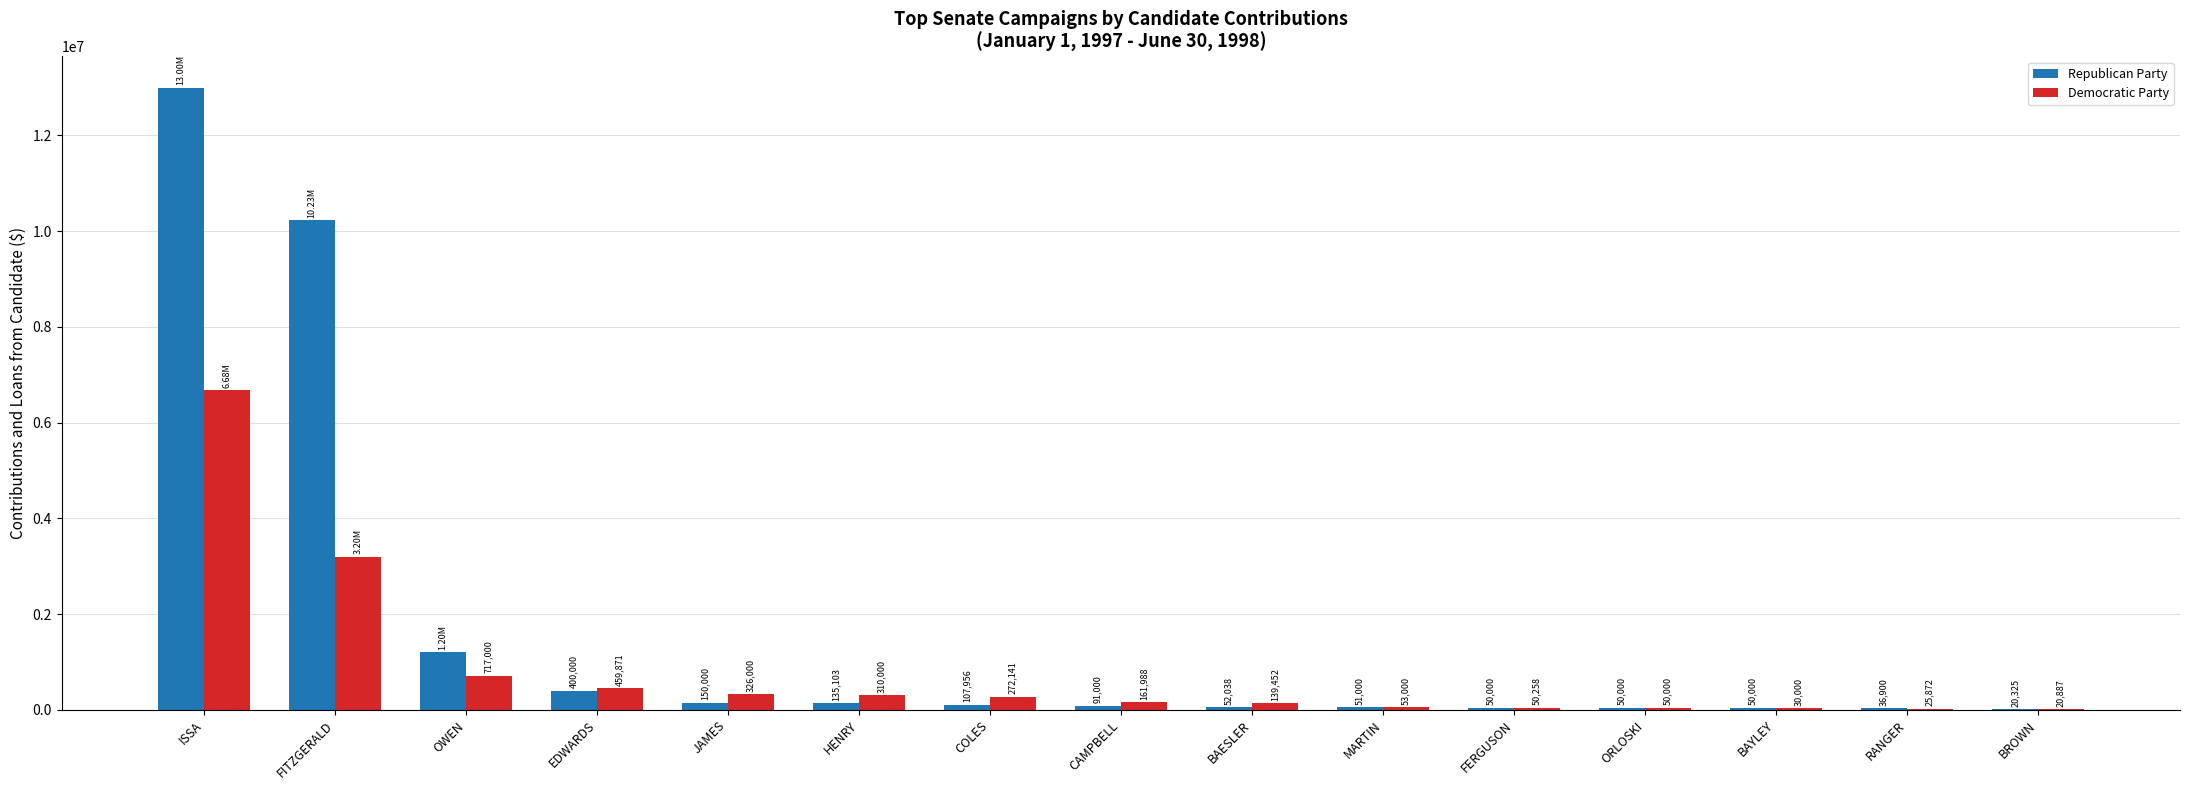

What is the sum of all Democratic Party values?

12499737